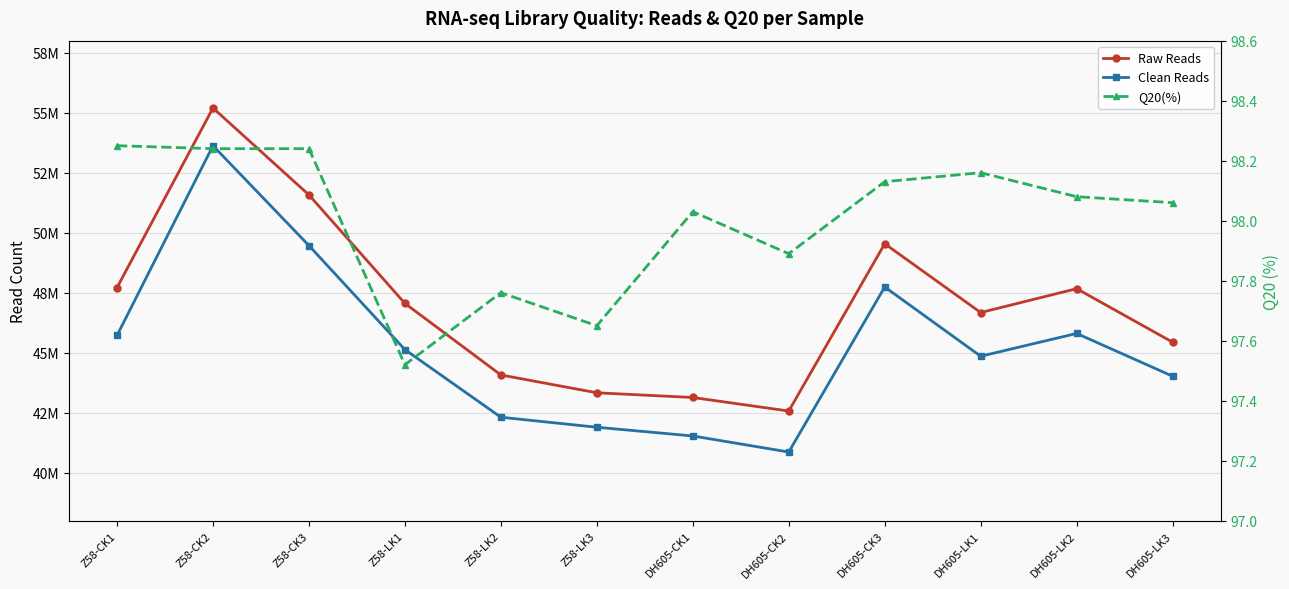

Reading left to right, what are all the values shown in this chart?

Raw Reads: Z58-CK1=47712638.0	Z58-CK2=55196080.0	Z58-CK3=51574996.0	Z58-LK1=47055316.0	Z58-LK2=44073884.0	Z58-LK3=43330646.0	DH605-CK1=43135308.0	DH605-CK2=42571130.0	DH605-CK3=49540148.0	DH605-LK1=46673838.0	DH605-LK2=47668588.0	DH605-LK3=45438548.0
Clean Reads: Z58-CK1=45719026.0	Z58-CK2=53623498.0	Z58-CK3=49464268.0	Z58-LK1=45129628.0	Z58-LK2=42312836.0	Z58-LK3=41895186.0	DH605-CK1=41532254.0	DH605-CK2=40863140.0	DH605-CK3=47738916.0	DH605-LK1=44853518.0	DH605-LK2=45802756.0	DH605-LK3=44021542.0
Q20(%): Z58-CK1=98.2	Z58-CK2=98.2	Z58-CK3=98.2	Z58-LK1=97.5	Z58-LK2=97.8	Z58-LK3=97.7	DH605-CK1=98.0	DH605-CK2=97.9	DH605-CK3=98.1	DH605-LK1=98.2	DH605-LK2=98.1	DH605-LK3=98.1